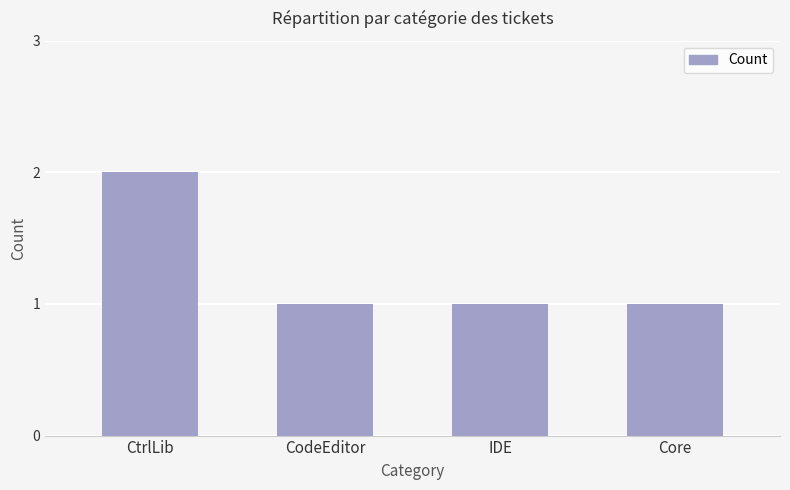

Reading right to left, list all the values displayed in this chart.

1	1	1	2